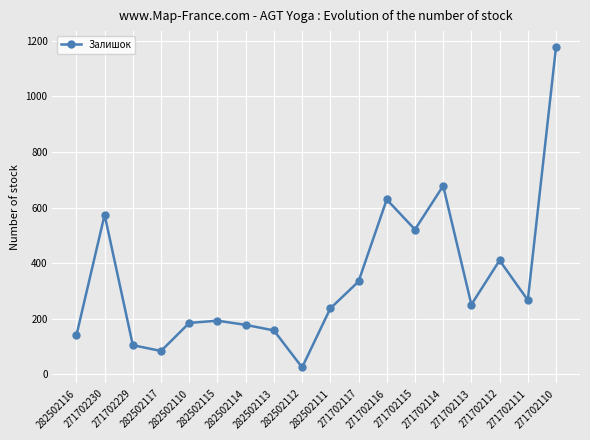

What is the label of the 12th point from the right?

282502114